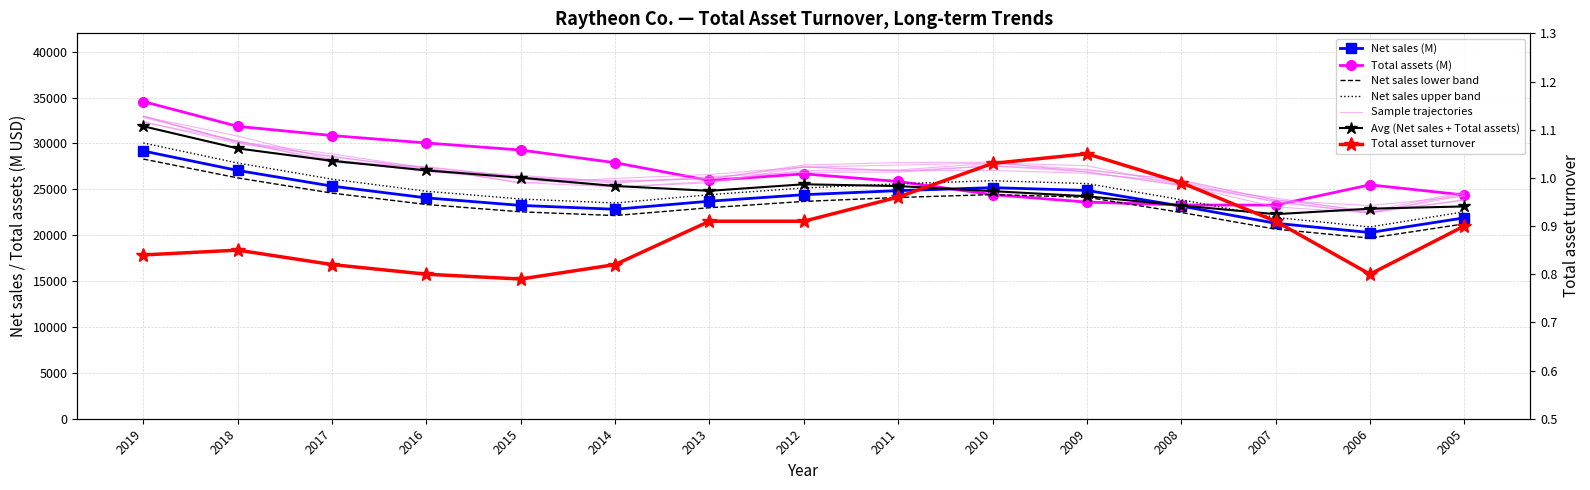

At which category is the sum across all series the highest?

2019